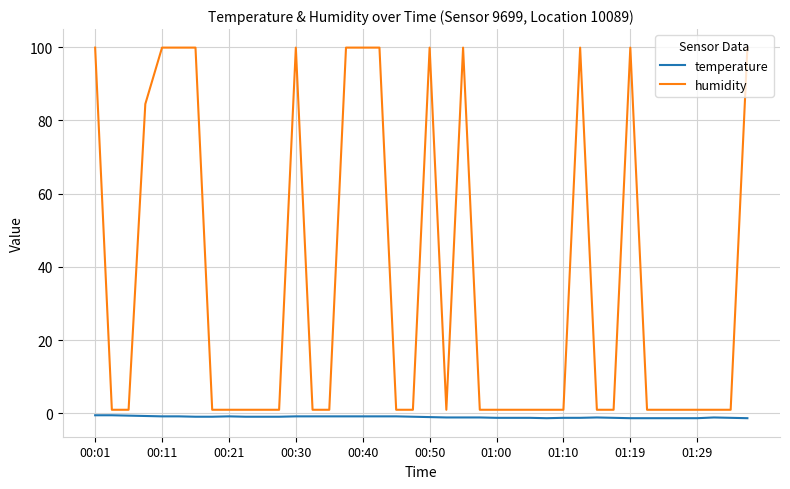

True or false: humidity and temperature intersect in this chart.

False